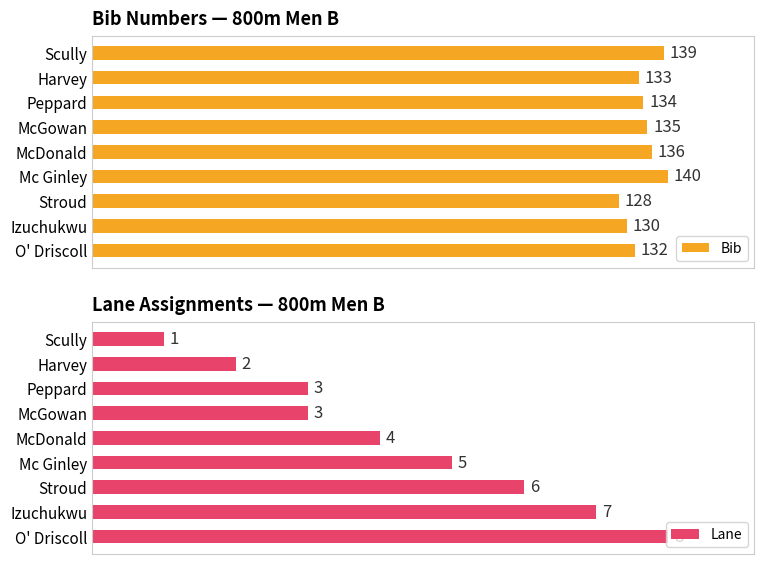

Reading left to right, extract all data points from this chart.

Bib: 139	133	134	135	136	140	128	130	132
Lane: 1	2	3	3	4	5	6	7	8